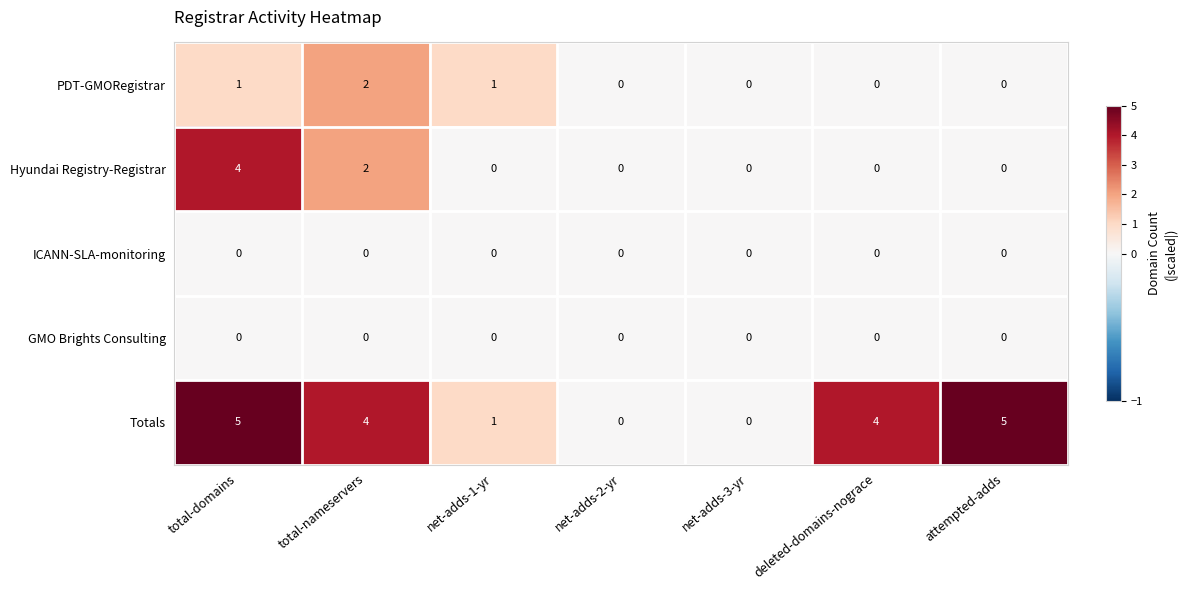

At which label does Totals first exceed 4?

total-domains